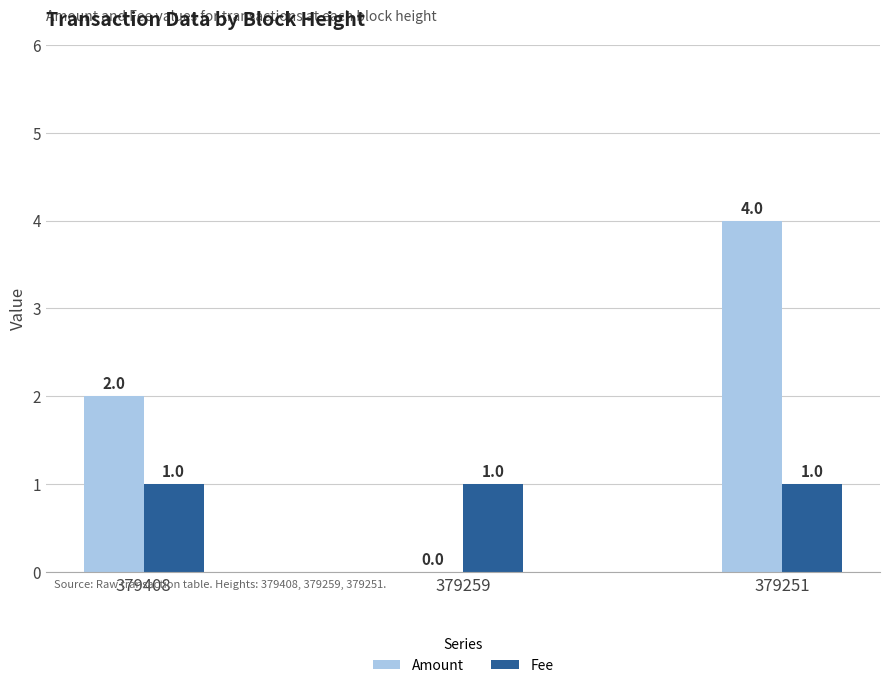

What is the sum of all Amount values?

6